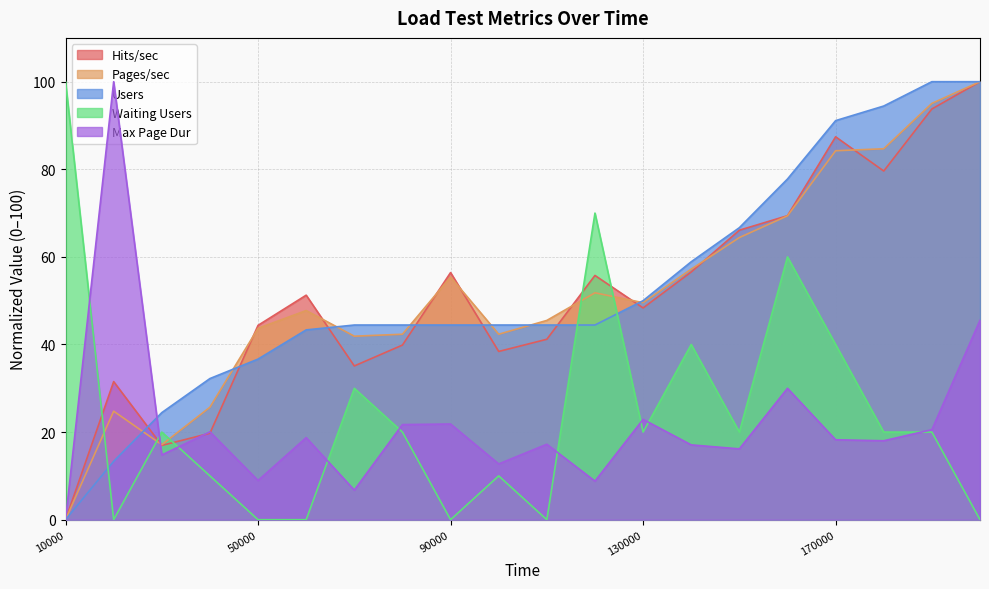

What is the difference between the maximum and minimum values in the Pages/sec series?

100.0